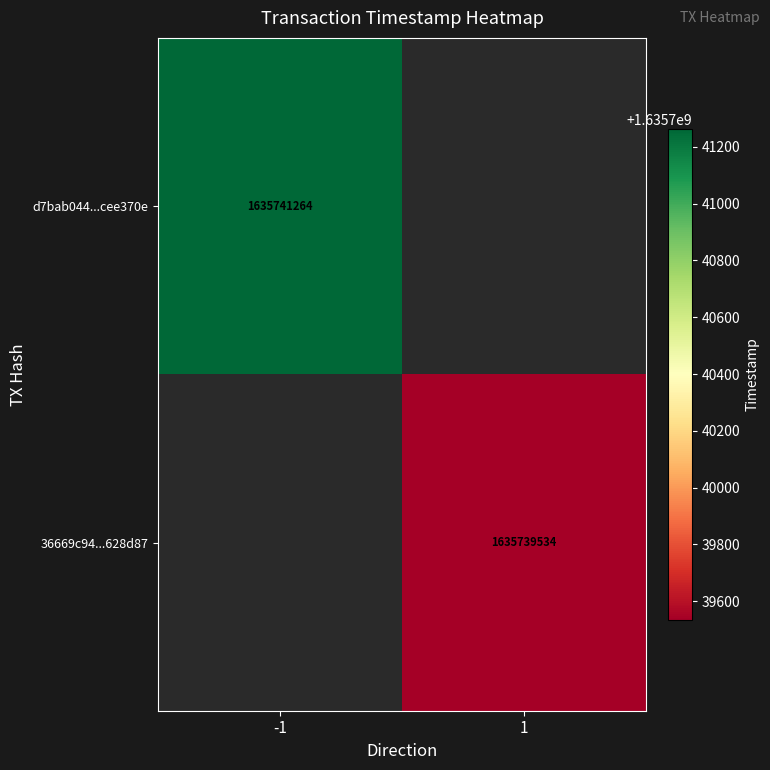

Is the value of d7bab044...cee370e at -1 greater than the value of 36669c94...628d87 at 1?

Yes